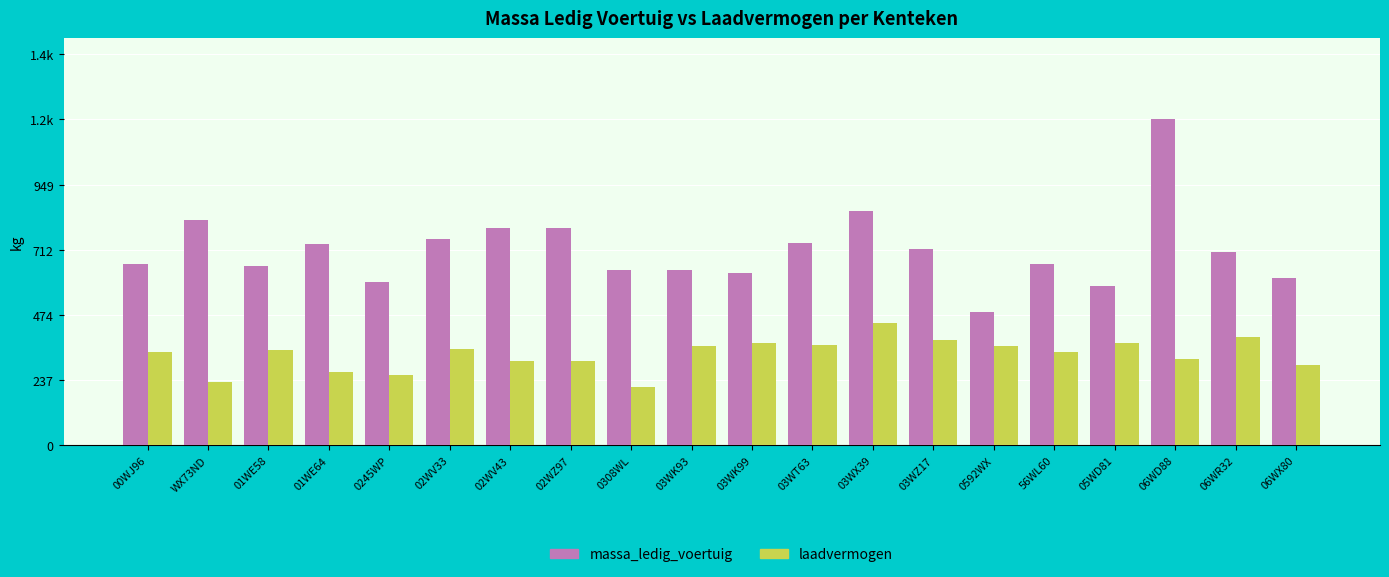

What are all the series names shown in the legend?

massa_ledig_voertuig, laadvermogen